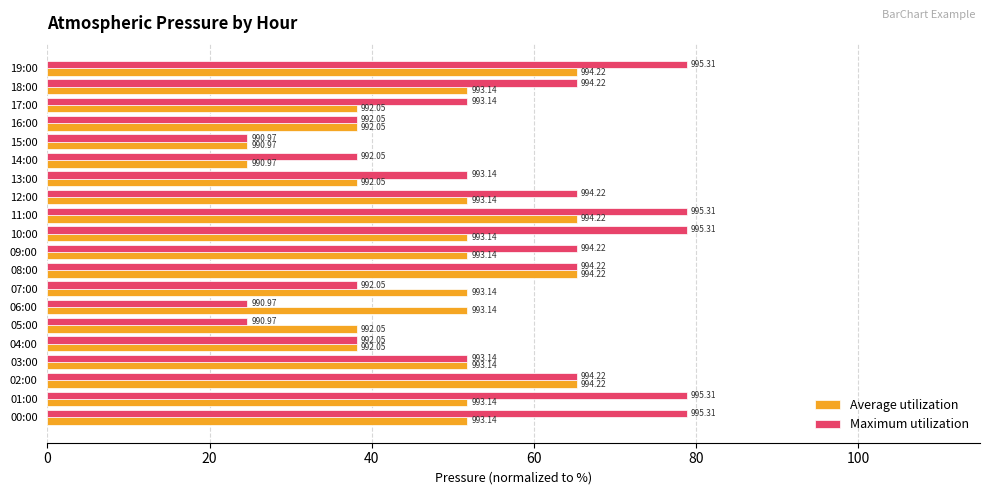

Which series has the widest spread of values?

Maximum utilization